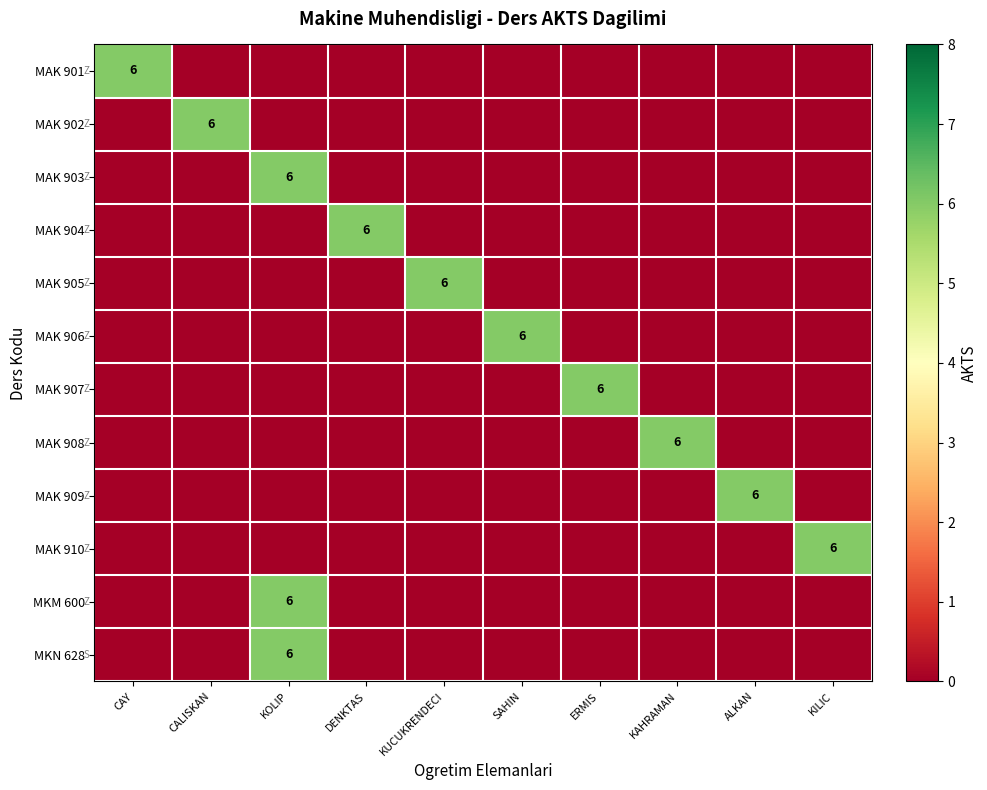

How many positive values does the MAK 908 series have?

1